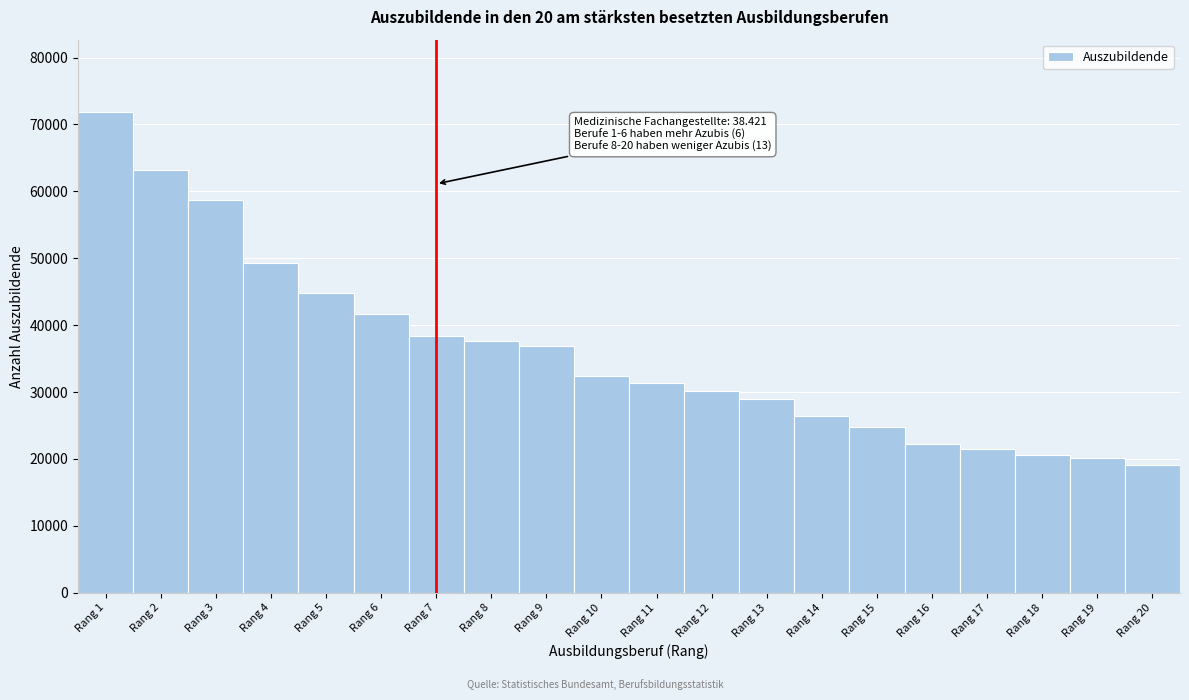

Reading left to right, extract all data points from this chart.

Rang 1=71898	Rang 2=63174	Rang 3=58704	Rang 4=49317	Rang 5=44754	Rang 6=41619	Rang 7=38421	Rang 8=37584	Rang 9=36885	Rang 10=32400	Rang 11=31377	Rang 12=30078	Rang 13=28998	Rang 14=26367	Rang 15=24732	Rang 16=22182	Rang 17=21429	Rang 18=20553	Rang 19=20112	Rang 20=19059